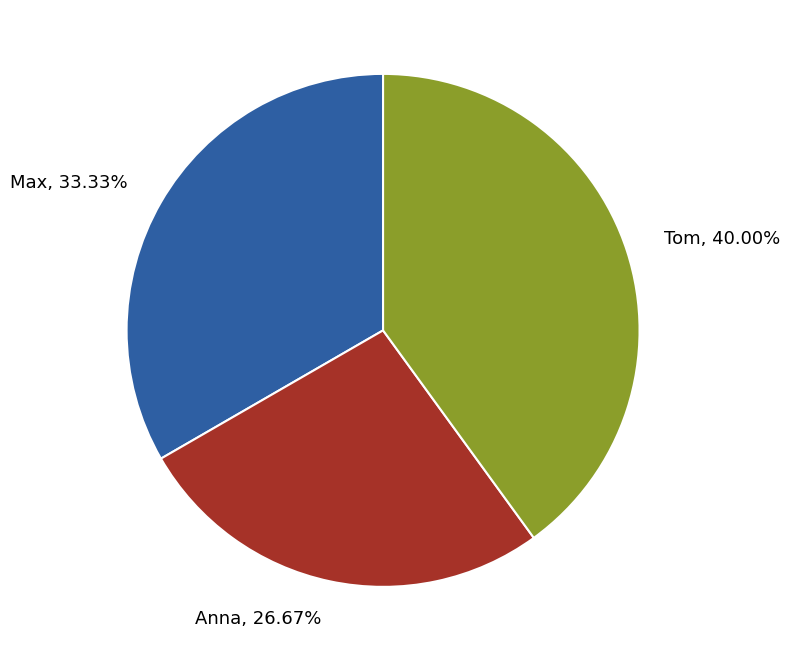

True or false: Tom accounts for 29% of the total.

False